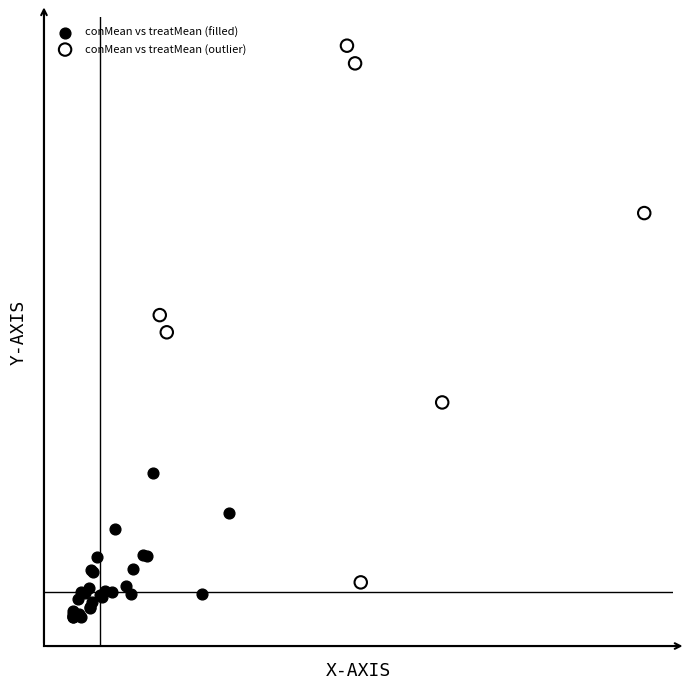

What are all the series names shown in the legend?

conMean vs treatMean (filled), conMean vs treatMean (outlier)